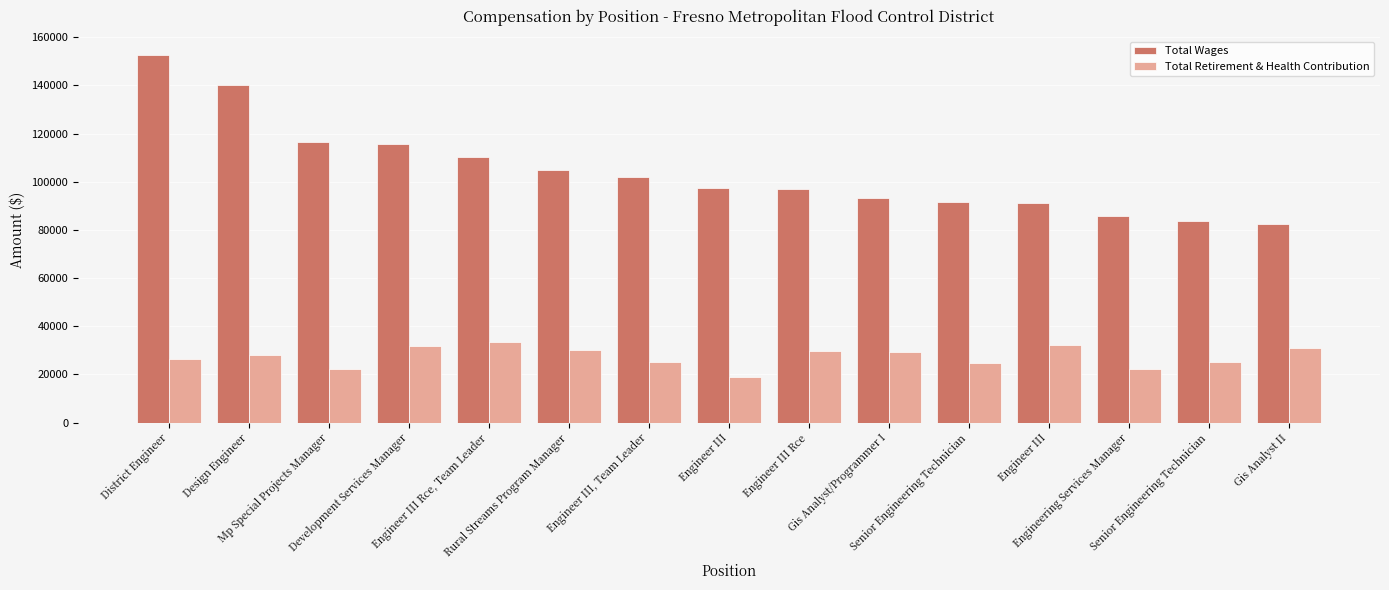

What are all the series names shown in the legend?

Total Wages, Total Retirement & Health Contribution